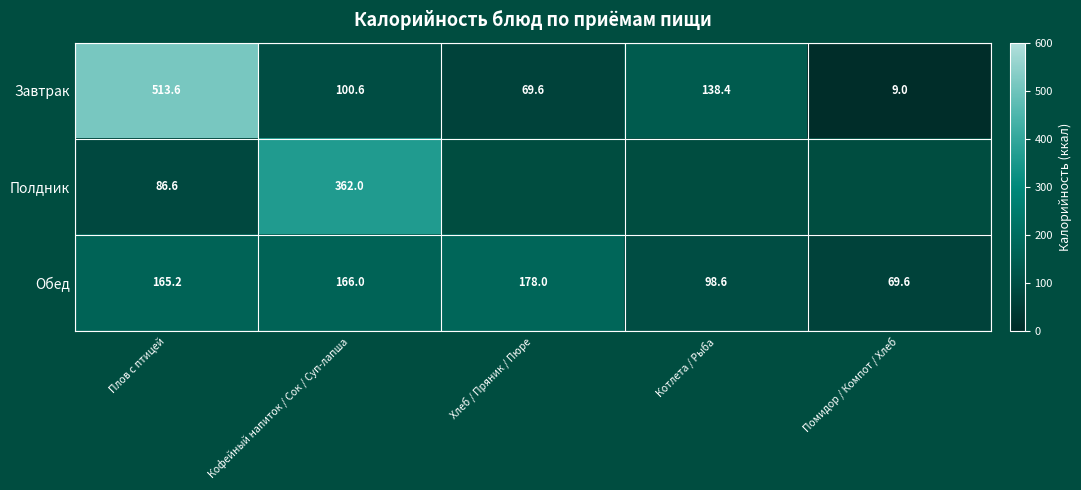

Is it true that Обед equals 32.3 at Помидор / Компот / Хлеб?

False